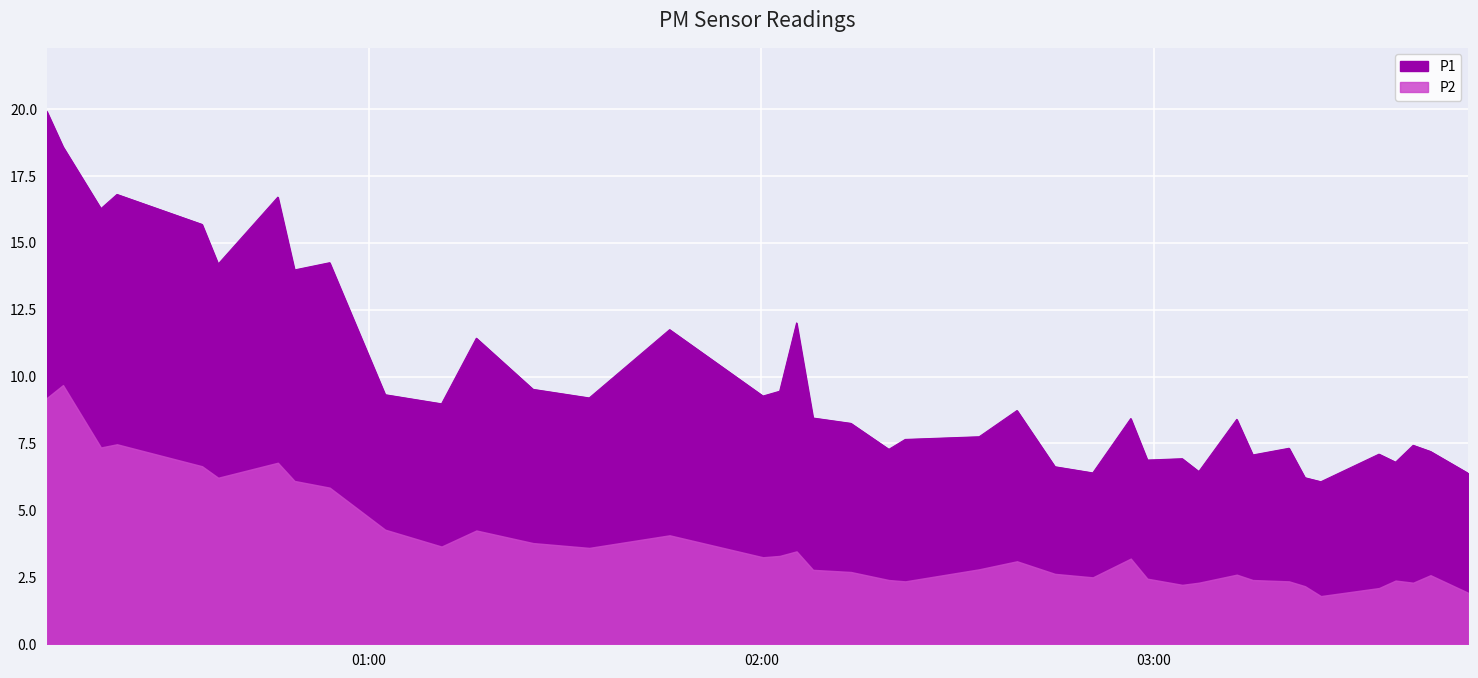

Where does the P2 series first go above 3?

2024-02-21T00:10:50